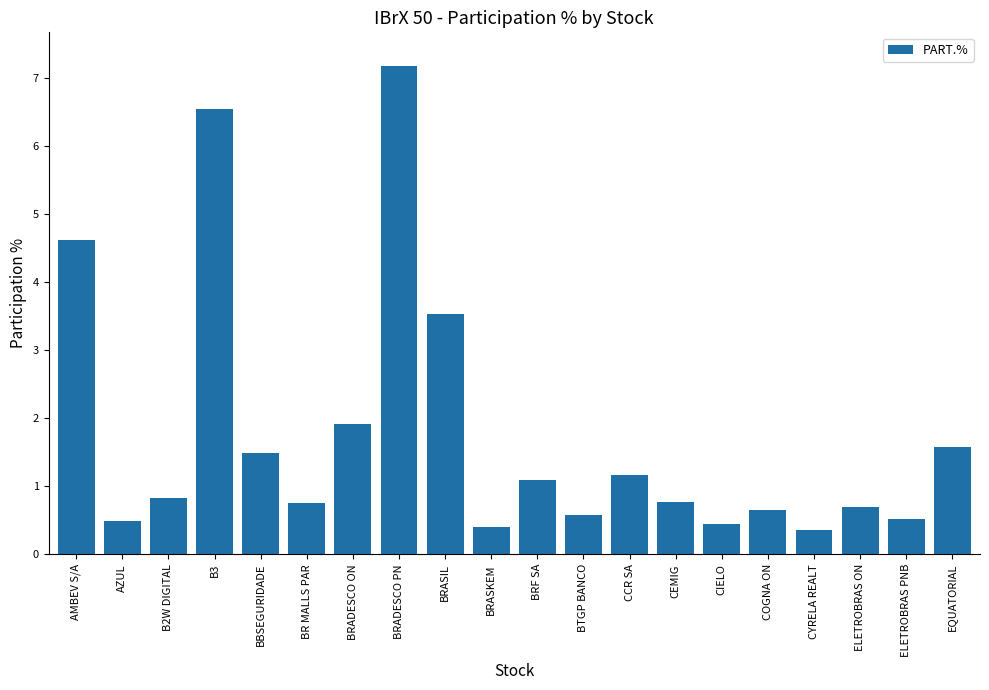

Reading left to right, list all the values displayed in this chart.

AMBEV S/A=4.6	AZUL=0.5	B2W DIGITAL=0.8	B3=6.5	BBSEGURIDADE=1.5	BR MALLS PAR=0.8	BRADESCO ON=1.9	BRADESCO PN=7.2	BRASIL=3.5	BRASKEM=0.4	BRF SA=1.1	BTGP BANCO=0.6	CCR SA=1.2	CEMIG=0.8	CIELO=0.4	COGNA ON=0.7	CYRELA REALT=0.4	ELETROBRAS ON=0.7	ELETROBRAS PNB=0.5	EQUATORIAL=1.6